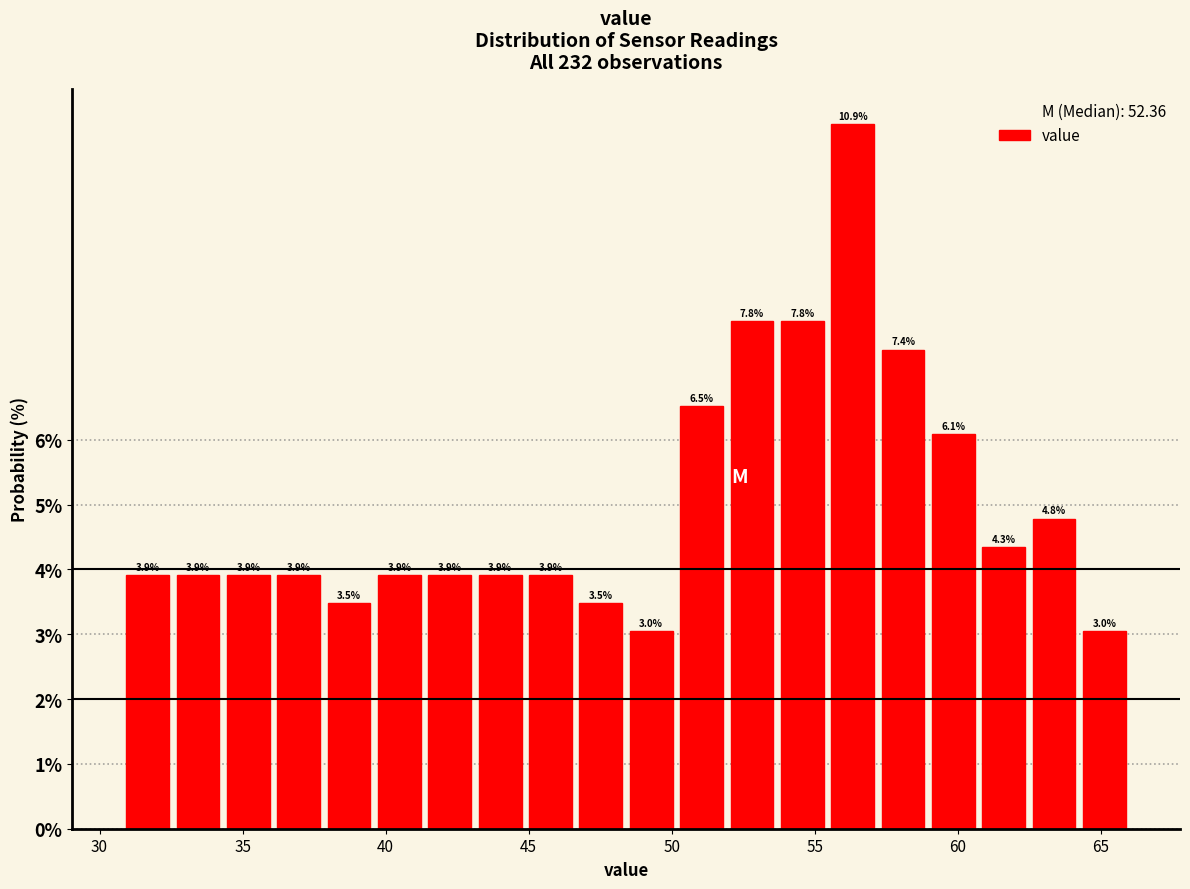

Read against the x-axis, roughly where is the centre of the tallest bar?

56.5